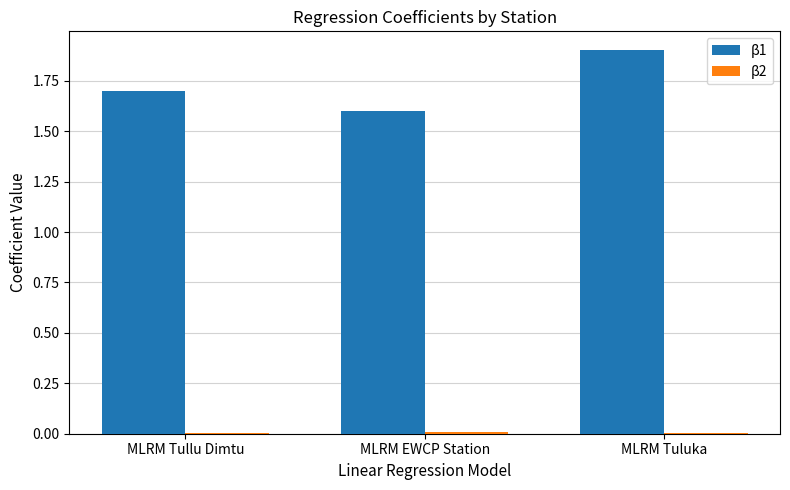

Is it true that β1 equals 1.1 at MLRM Tuluka?

False